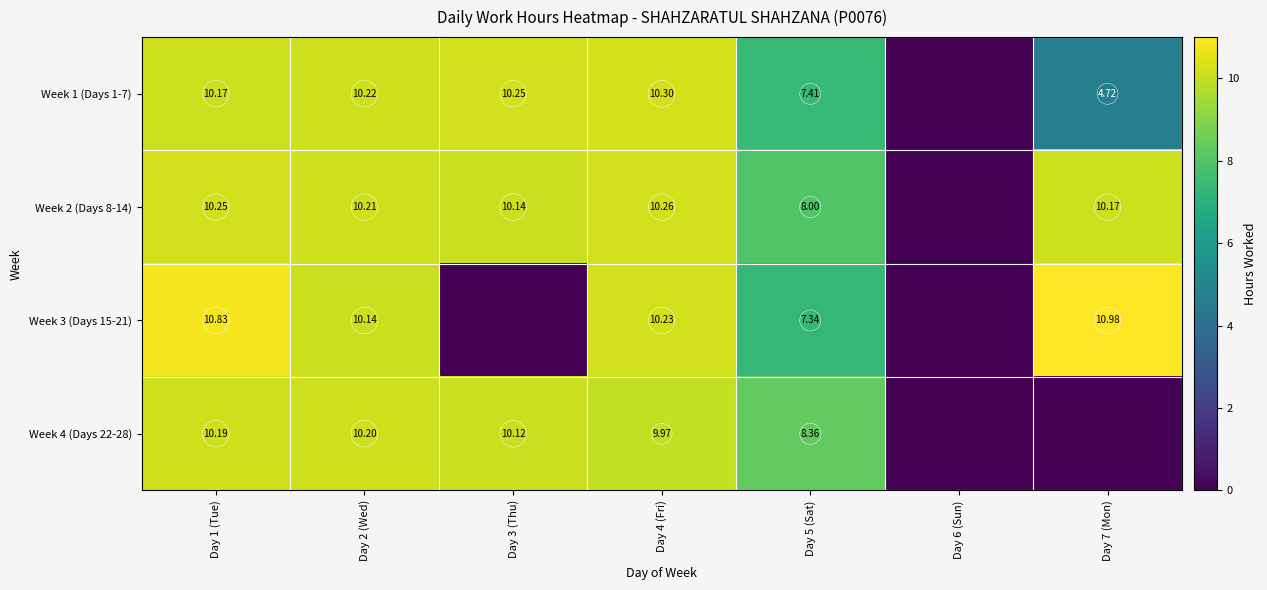

How many categories are shown in the chart?

7